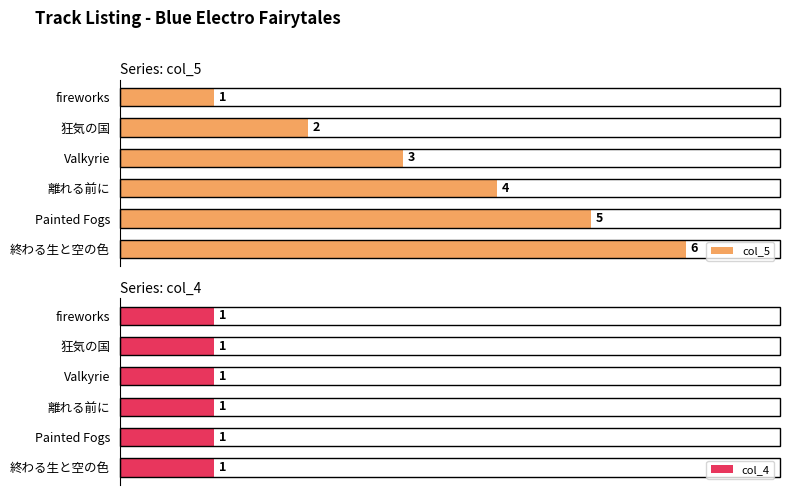

How many groups of bars are there?

6